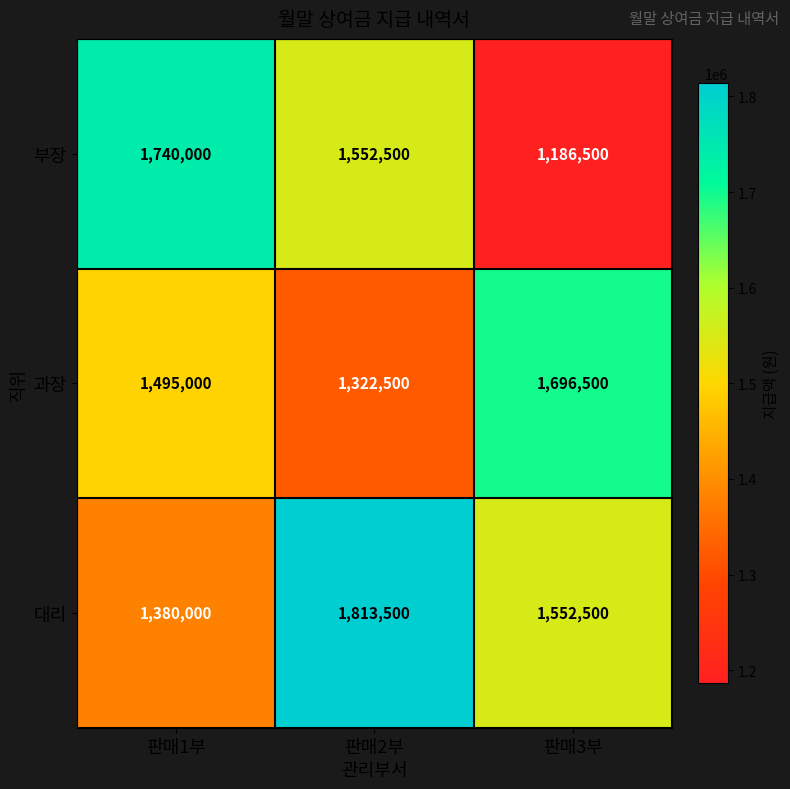

What is the maximum value shown in the chart?

1813500